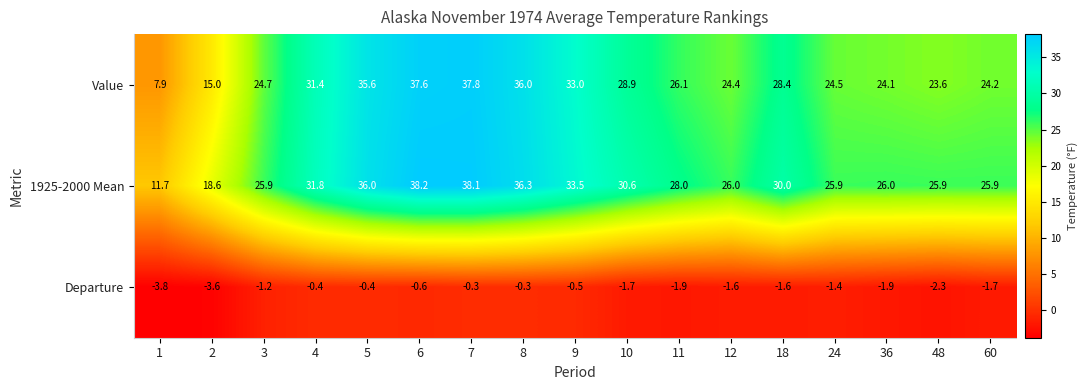

The Departure series shows -0.4 at 12. True or false?

False